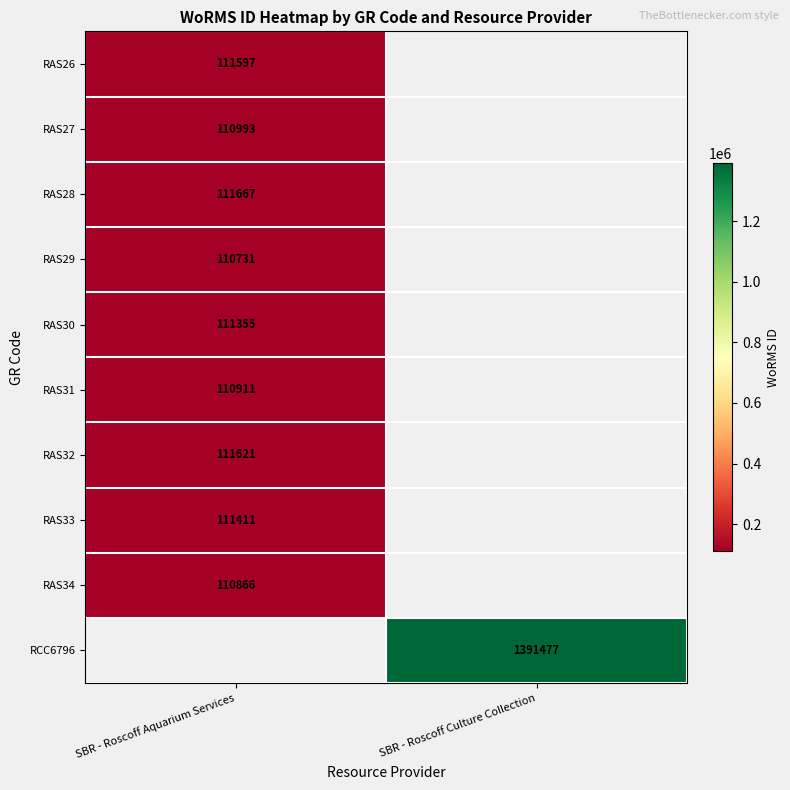

What is the greatest value displayed?

1391477.0